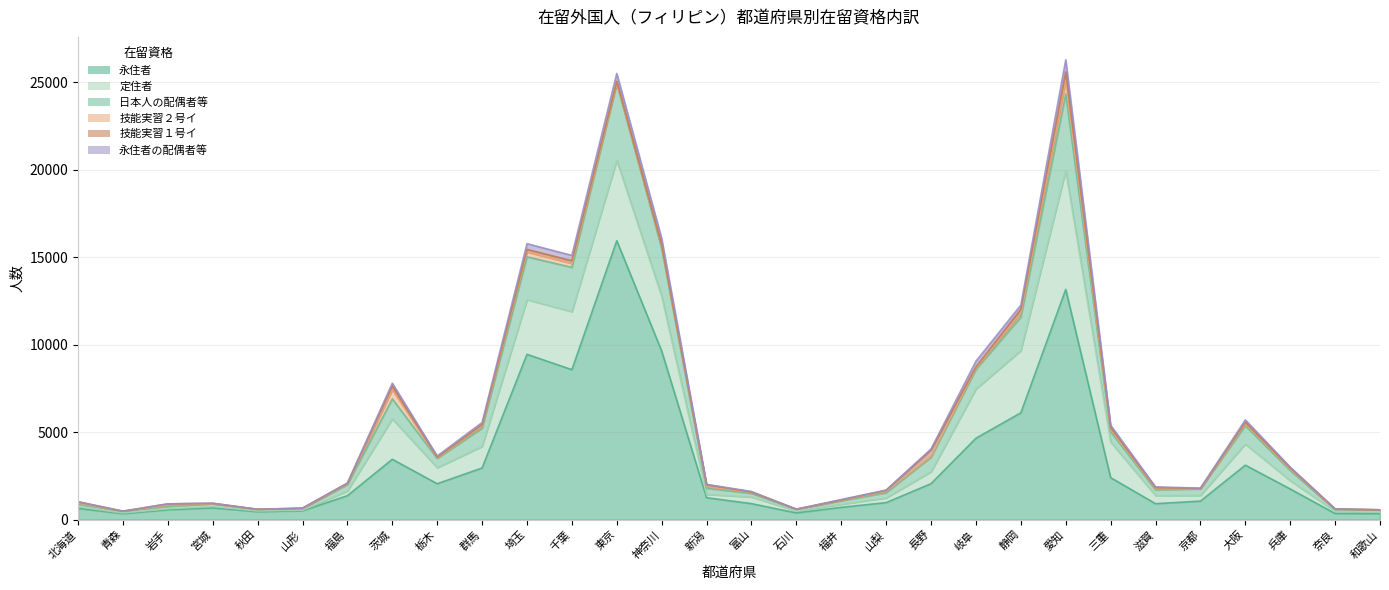

Rank the categories by 定住者 value from lowest to highest.

山形, 青森, 秋田, 岩手, 宮城, 和歌山, 北海道, 石川, 奈良, 福井, 新潟, 福島, 山梨, 京都, 富山, 滋賀, 兵庫, 長野, 栃木, 大阪, 群馬, 三重, 茨城, 岐阜, 神奈川, 埼玉, 千葉, 静岡, 東京, 愛知